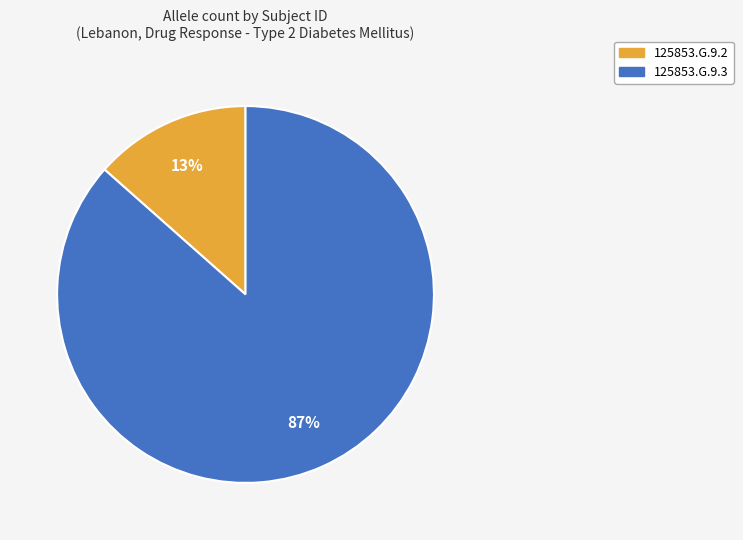

To the nearest percent, what is the average slice percentage?

50%